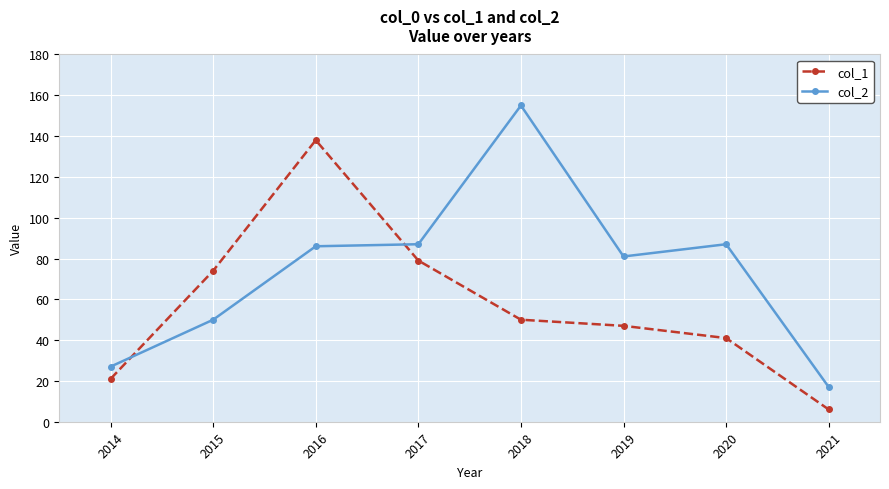

Which series has the largest total across all categories?

col_2